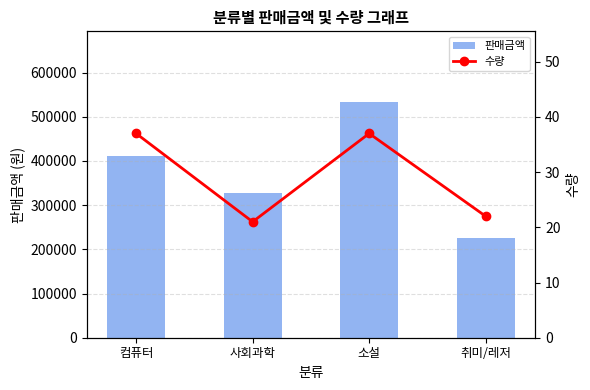

What is the label of the 2nd bar from the right?

소설